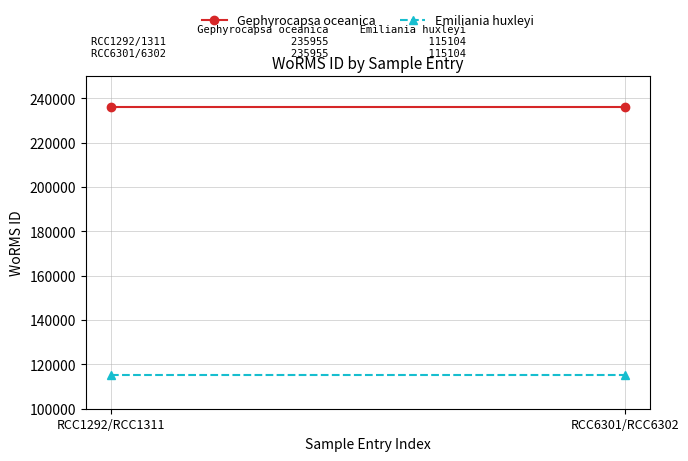

Which label corresponds to the smallest value in the chart?

RCC1292/RCC1311